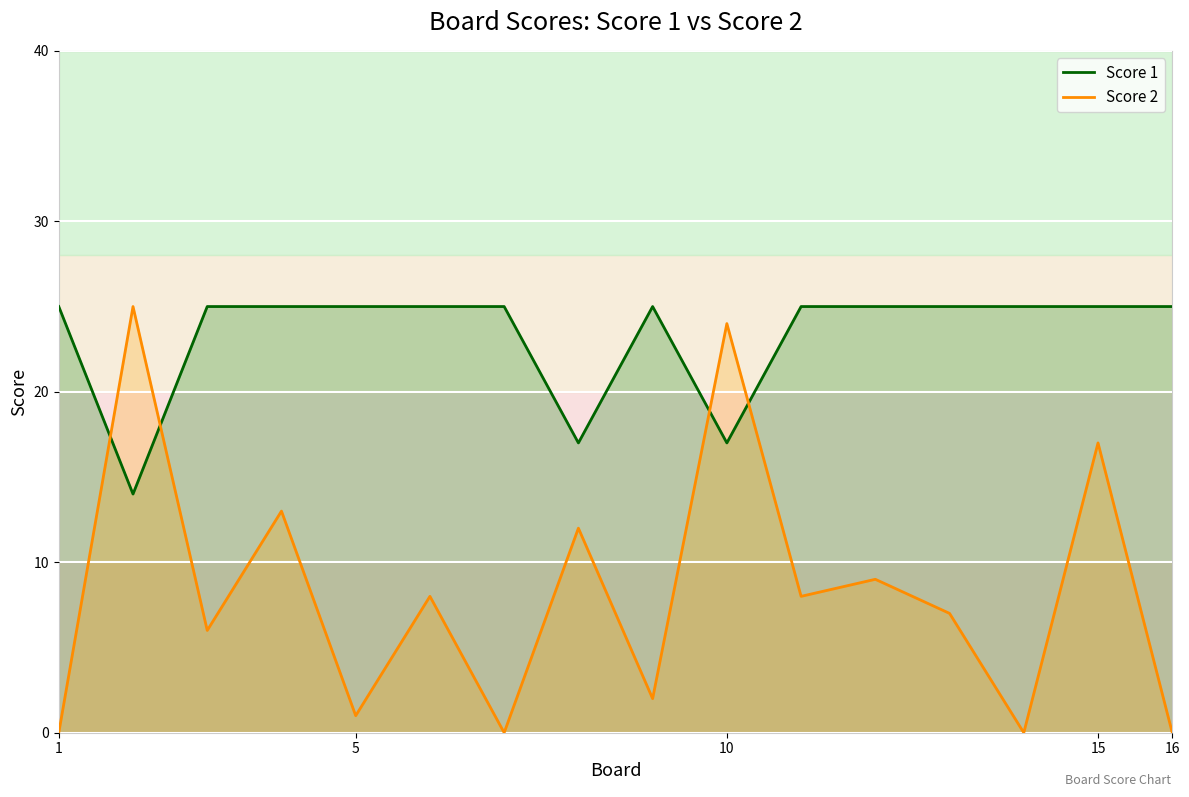

What is the value of the Score 2 point at the 12th from the left?

9